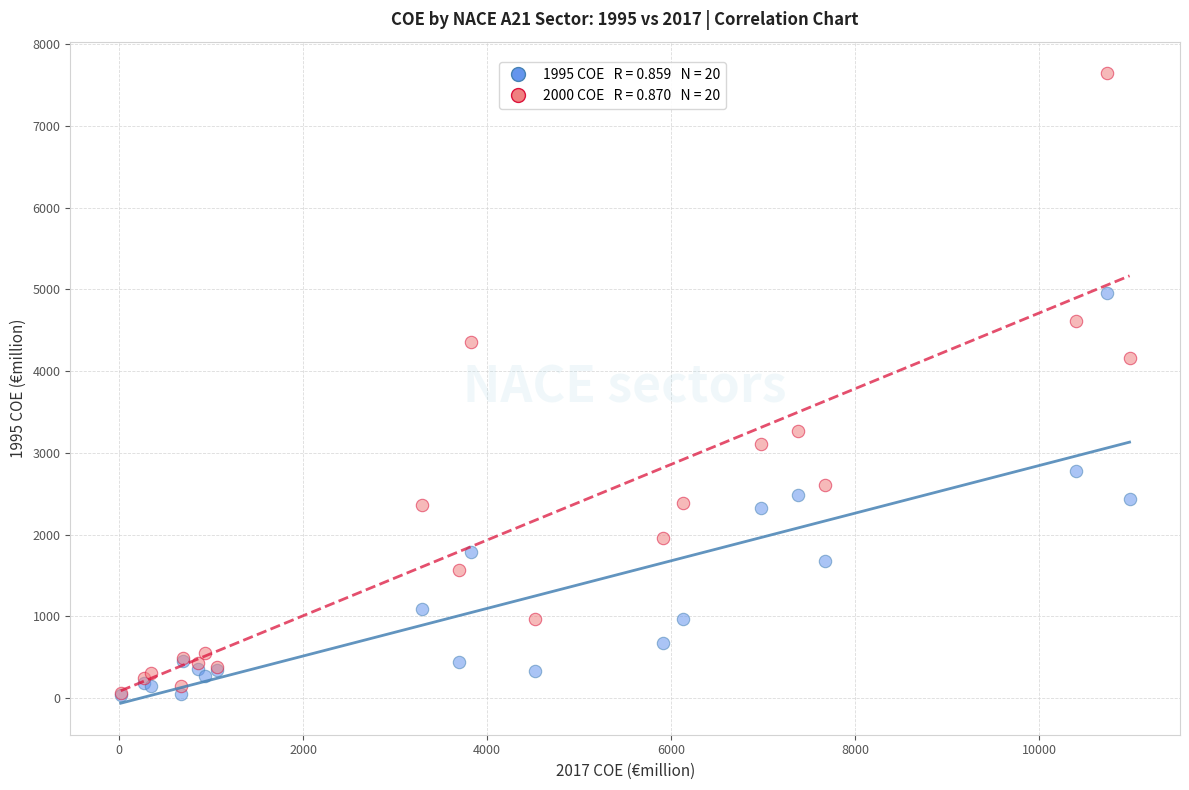

Across all series, what Y value is closest to 3844?

4158.1